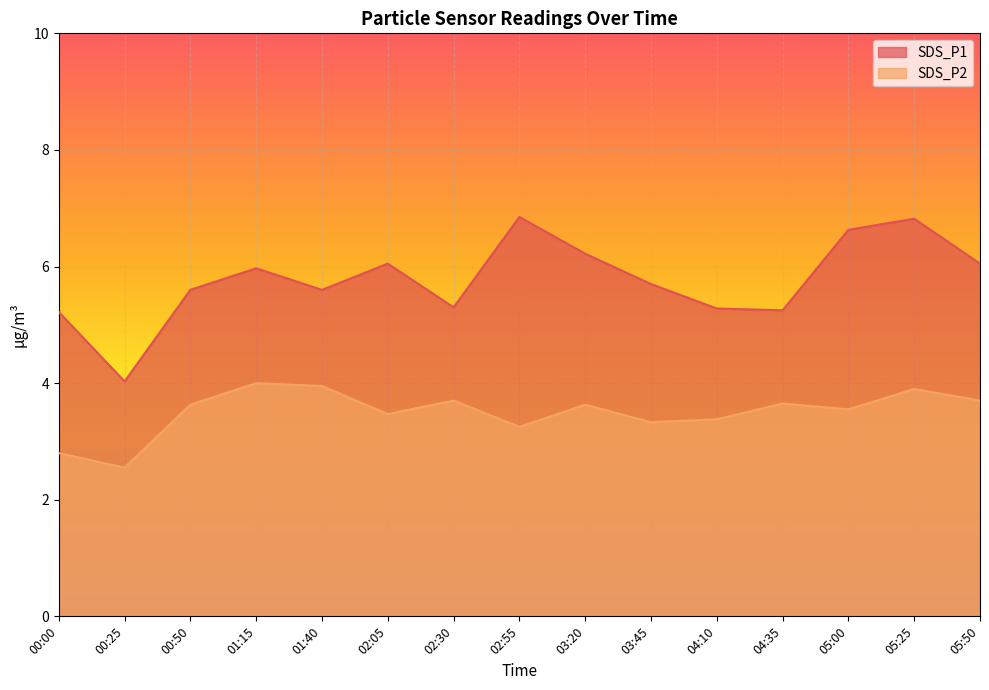

What are all the series names shown in the legend?

SDS_P1, SDS_P2